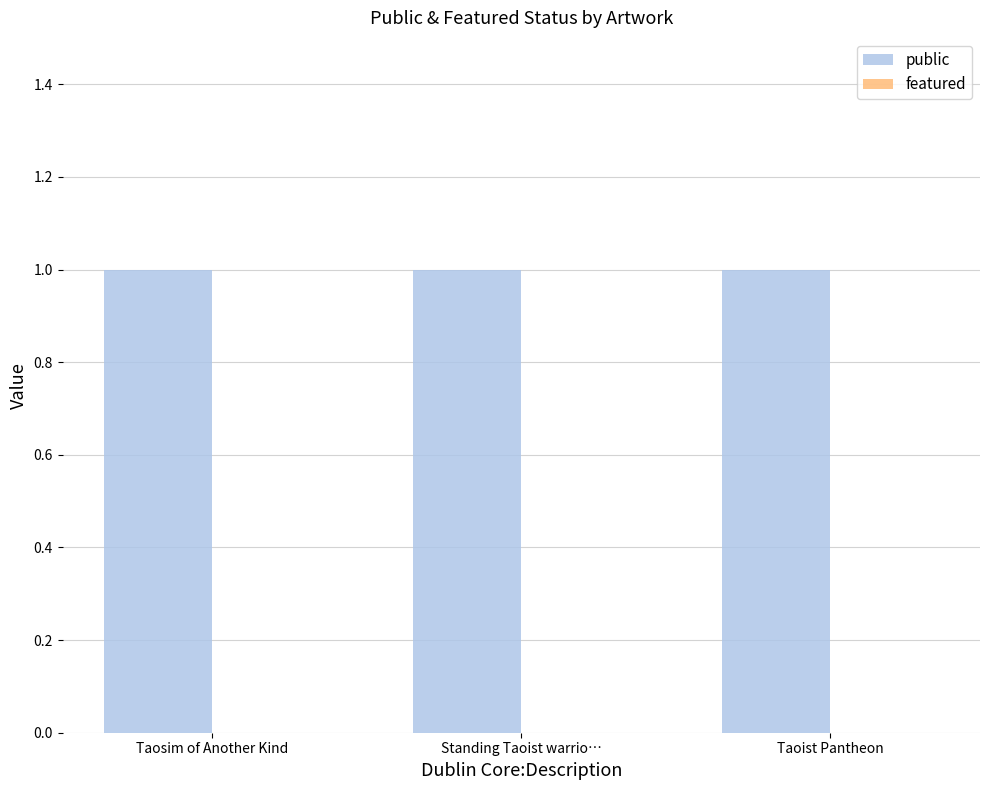

Reading left to right, extract all data points from this chart.

public: Taosim of Another Kind=1	Standing Taoist warrio…=1	Taoist Pantheon=1
featured: Taosim of Another Kind=0	Standing Taoist warrio…=0	Taoist Pantheon=0